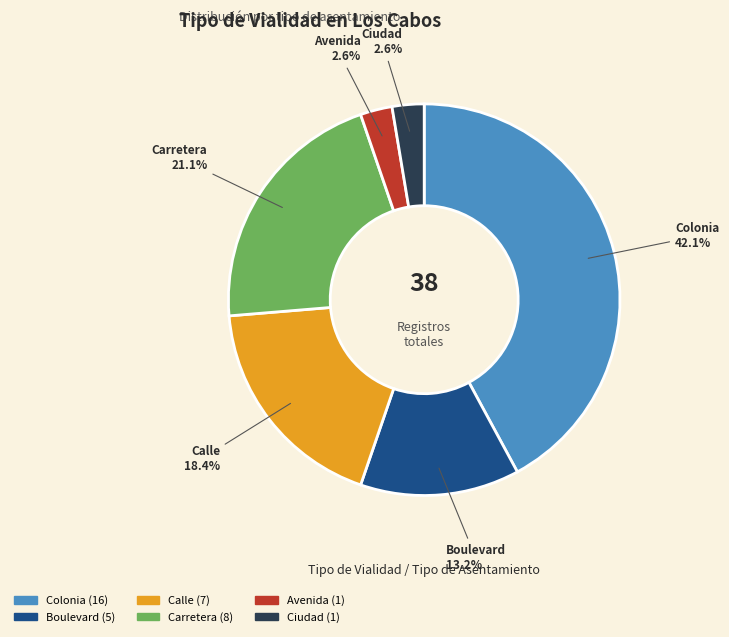

To the nearest percent, what percentage of the pie is Avenida?

3%